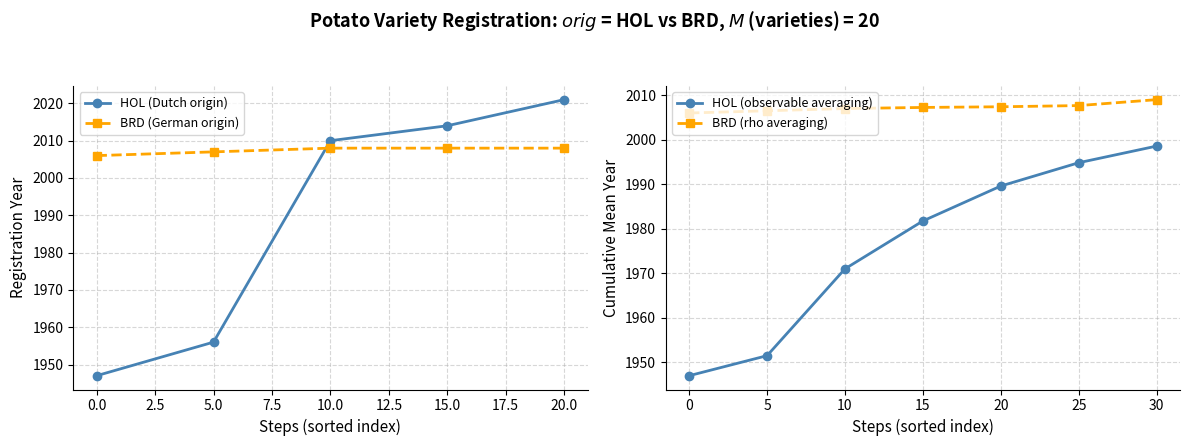

Is it true that BRD (German origin) equals 872 at 0.0?

False